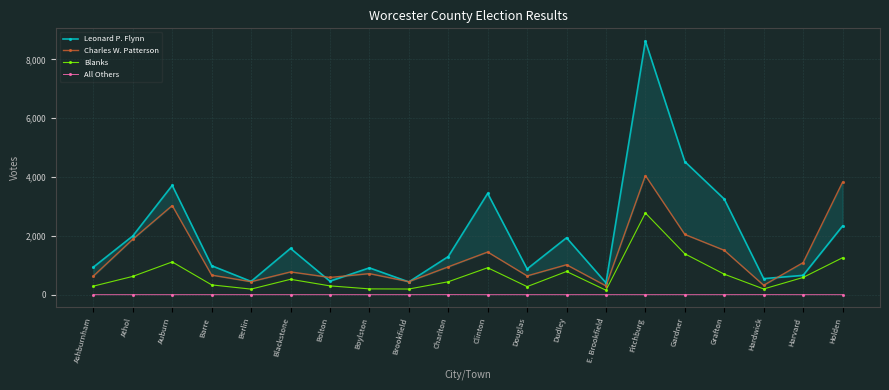

Rank the series by their maximum value, from highest to lowest.

Leonard P. Flynn, Charles W. Patterson, Blanks, All Others